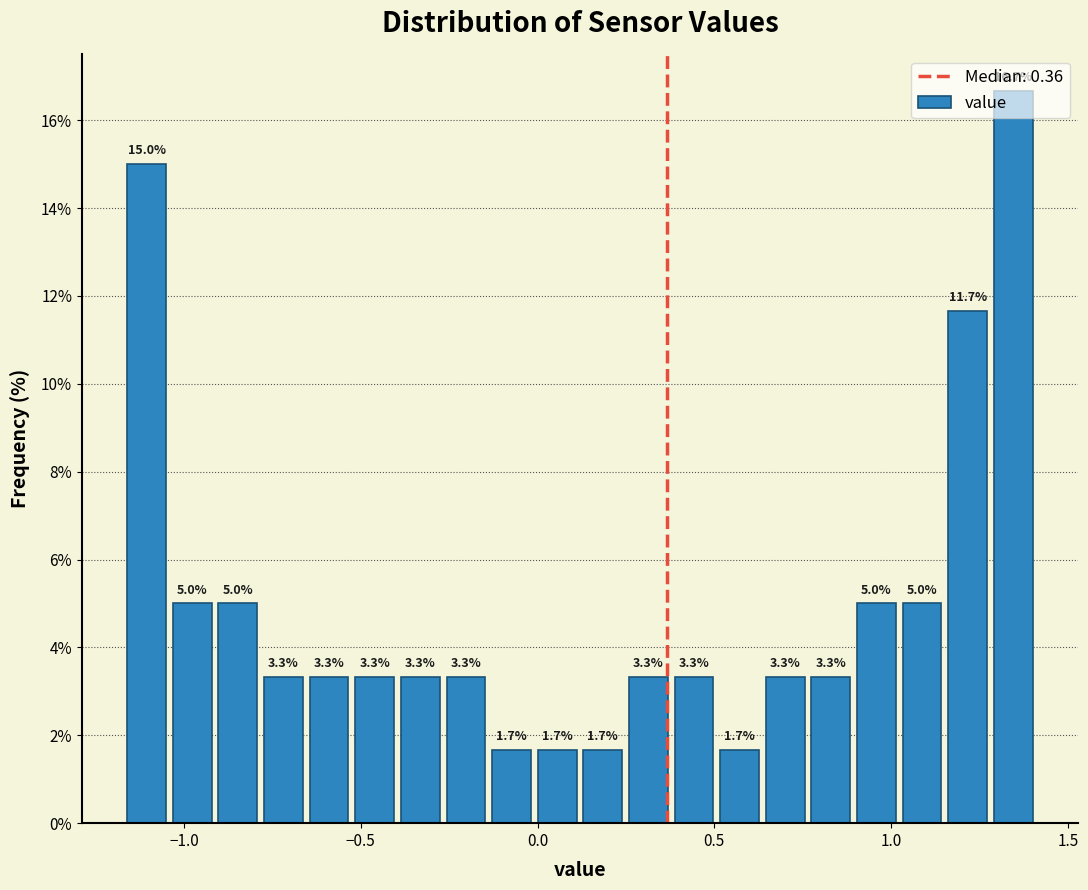

Read against the x-axis, roughly where is the centre of the tallest bar?

1.35